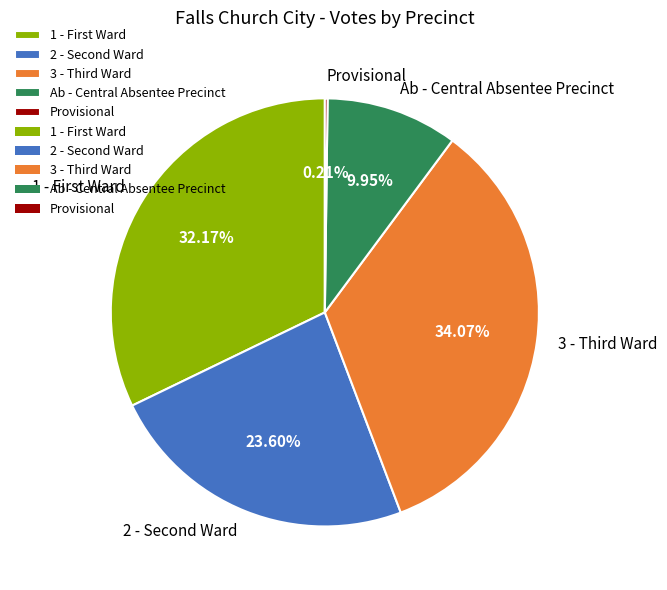

What is the largest slice in the pie chart?

3 - Third Ward